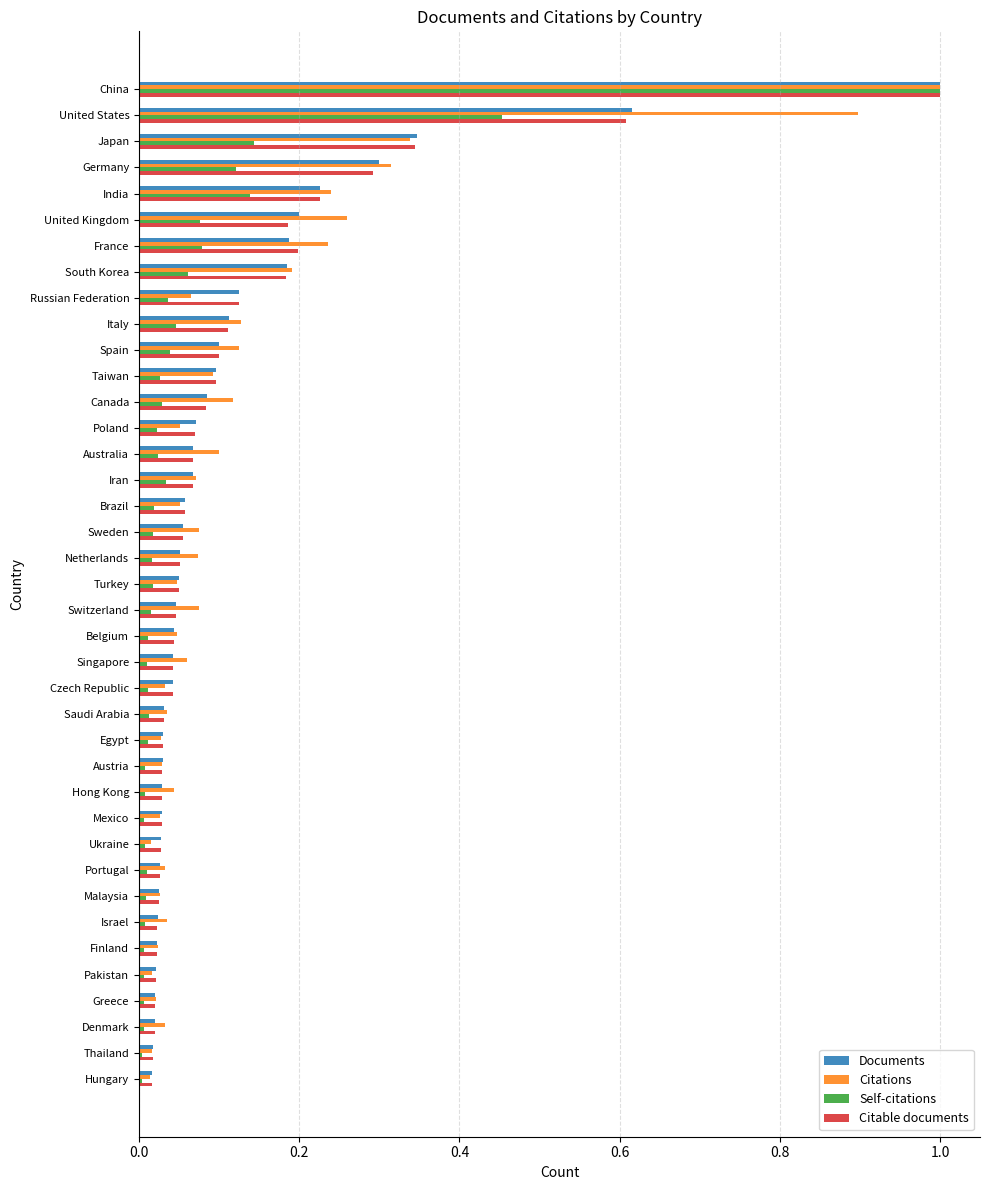

True or false: Citations has a value of 0.0 at Hong Kong.

True